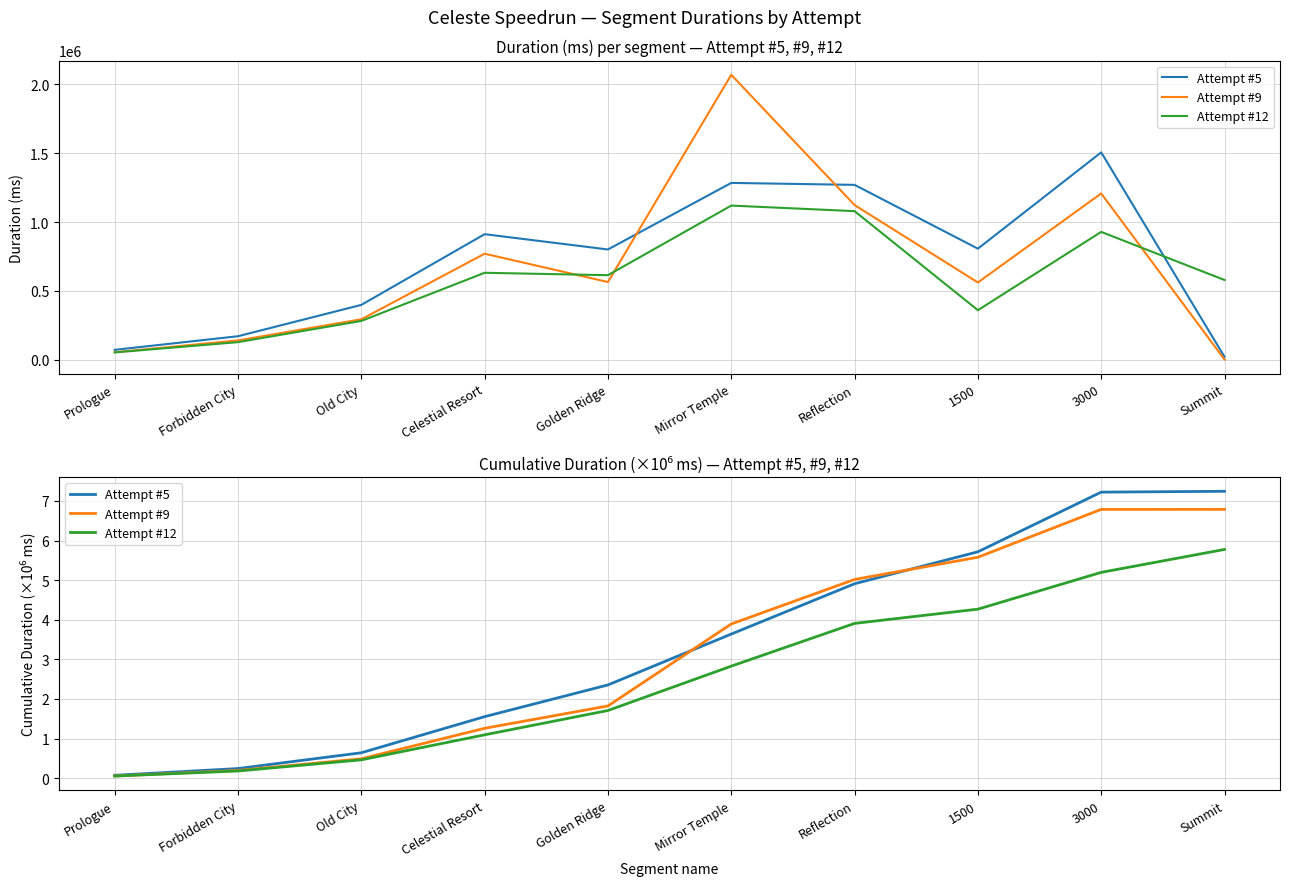

What is the difference between the second highest and minimum values in the Attempt #5 series?

7.2